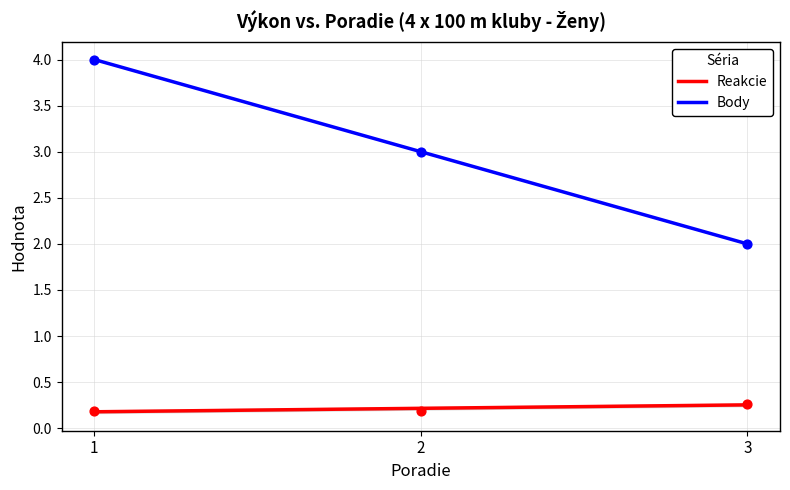

Which series contains the lowest Y value?

Reakcie